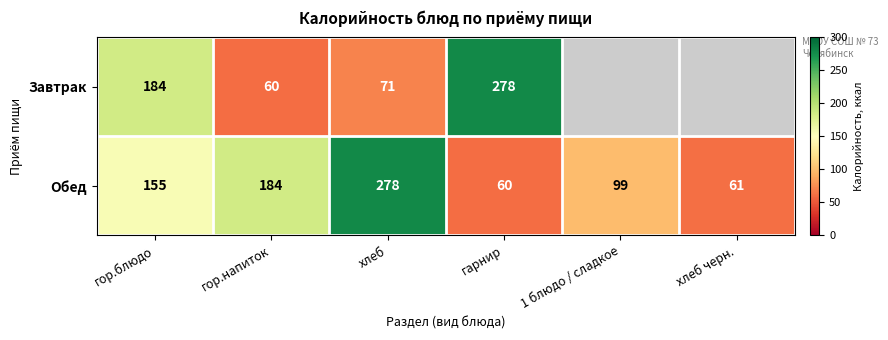

What is the total value across all series at гор.блюдо?

339